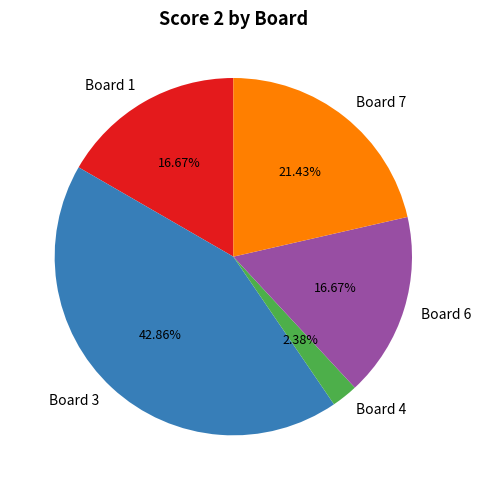

What is the smallest slice in the pie chart?

Board 4